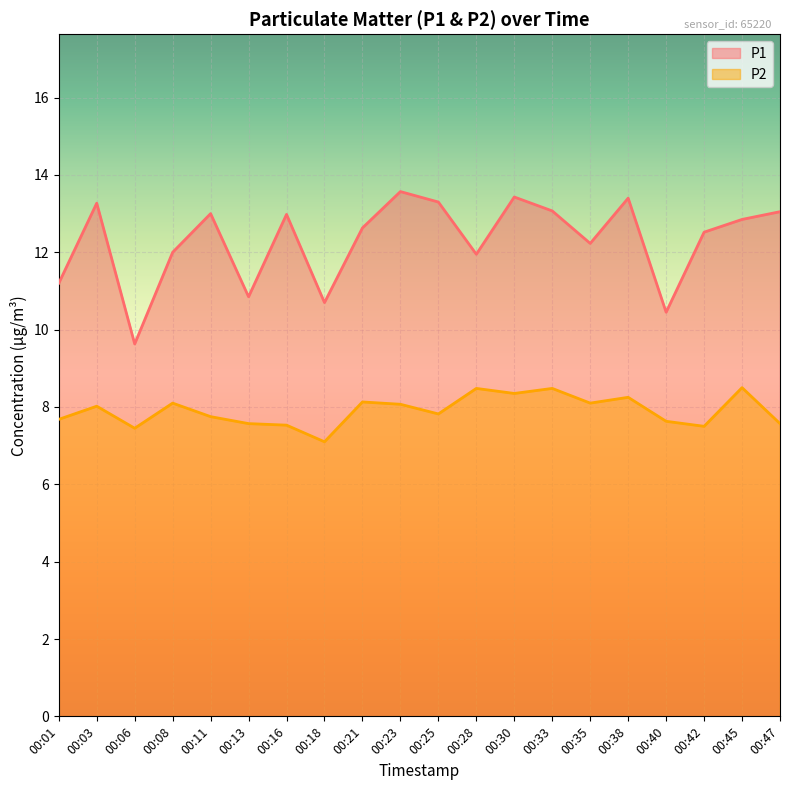

What is the sum of all P2 values?

158.1